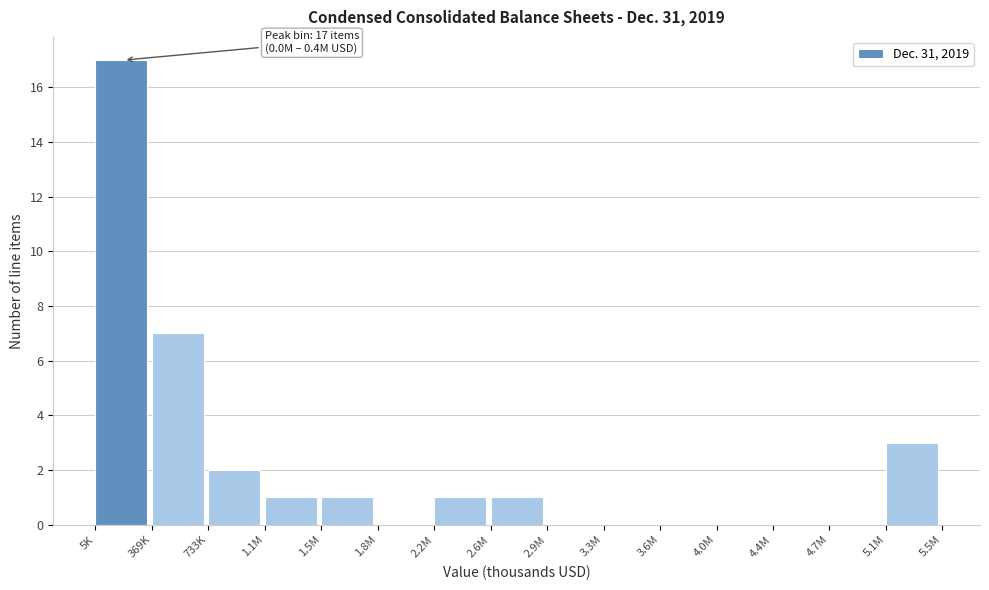

Reading left to right, list all the values displayed in this chart.

5K=17	369K=7	733K=2	1.1M=1	1.5M=1	1.8M=0	2.2M=1	2.6M=1	2.9M=0	3.3M=0	3.6M=0	4.0M=0	4.4M=0	4.7M=0	5.1M=3